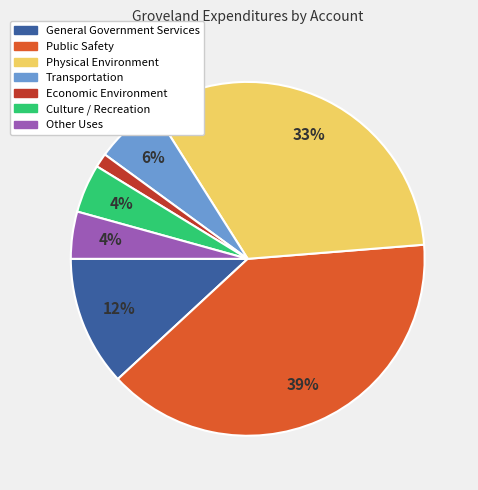

Is it true that General Government Services is 12% of the pie?

True